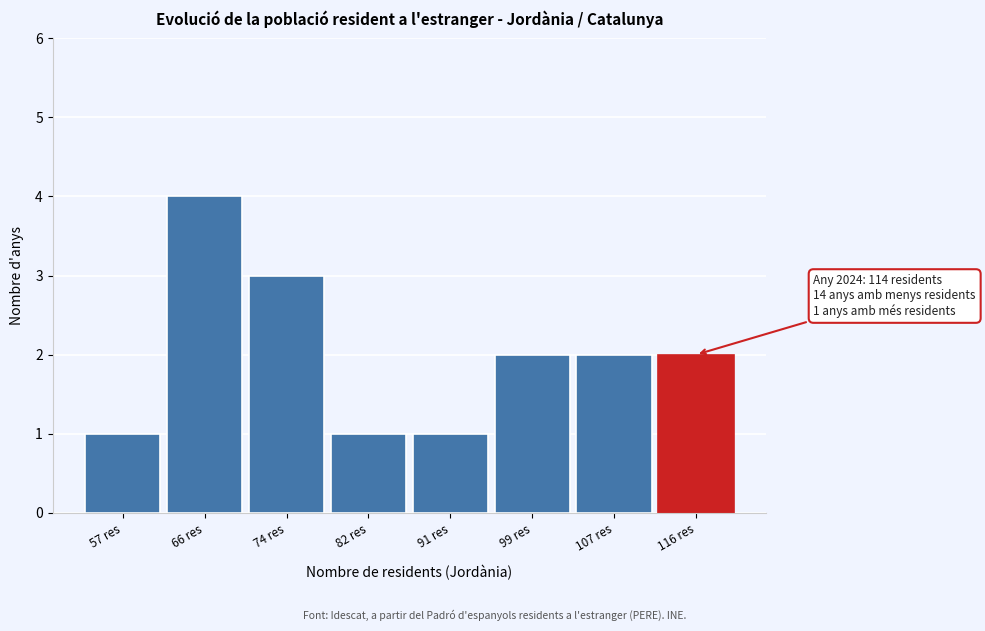

Which range on the x-axis has the tallest bar?

61 to 70